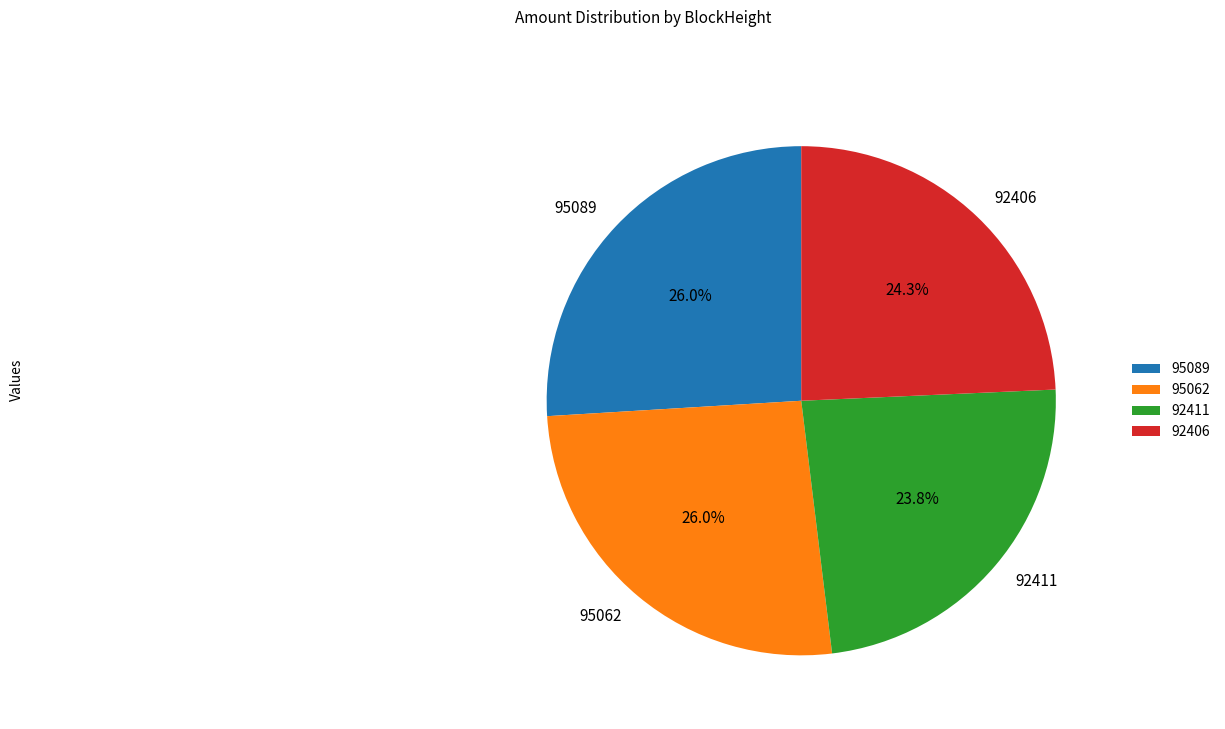

Is it true that 95062 is 40% of the pie?

False